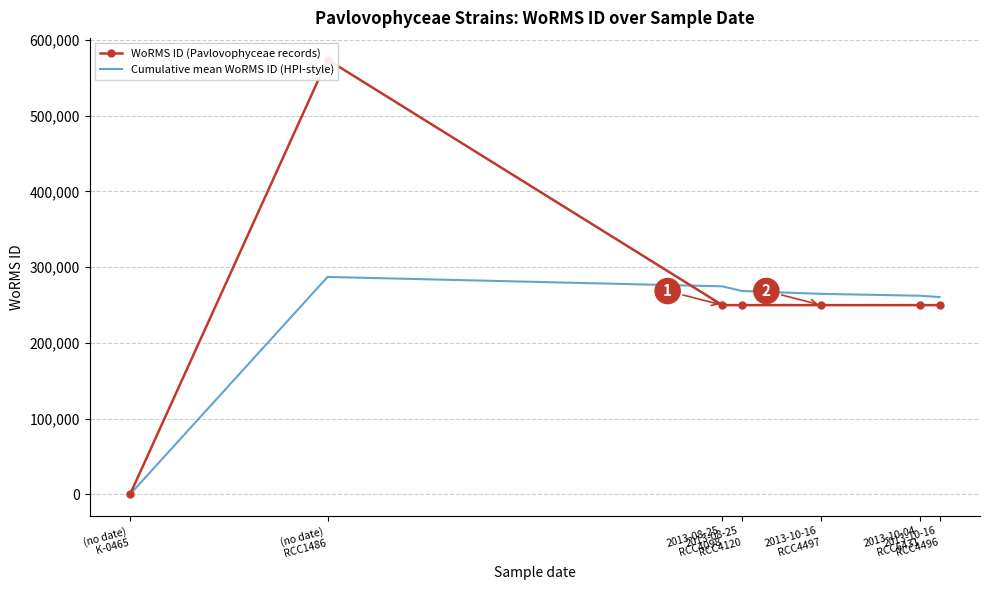

What is the approximate value of WoRMS ID (Pavlovophyceae records) at 2013-08-25
RCC4098?

249731.0